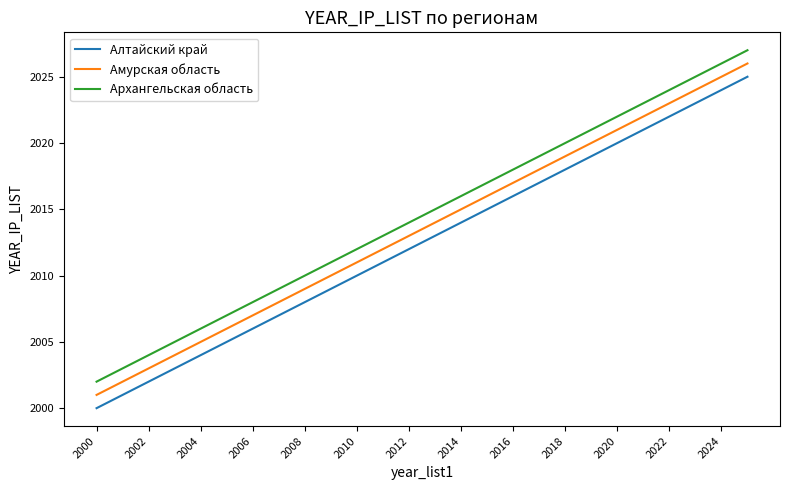

True or false: Архангельская область and Амурская область intersect in this chart.

False